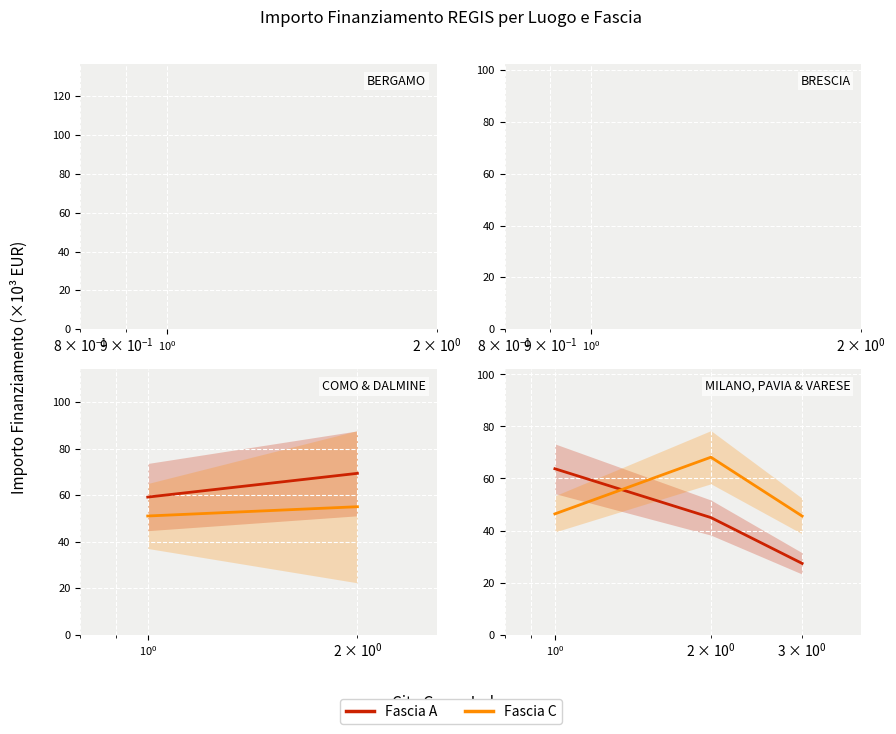

Which series has the widest spread of values?

Fascia A